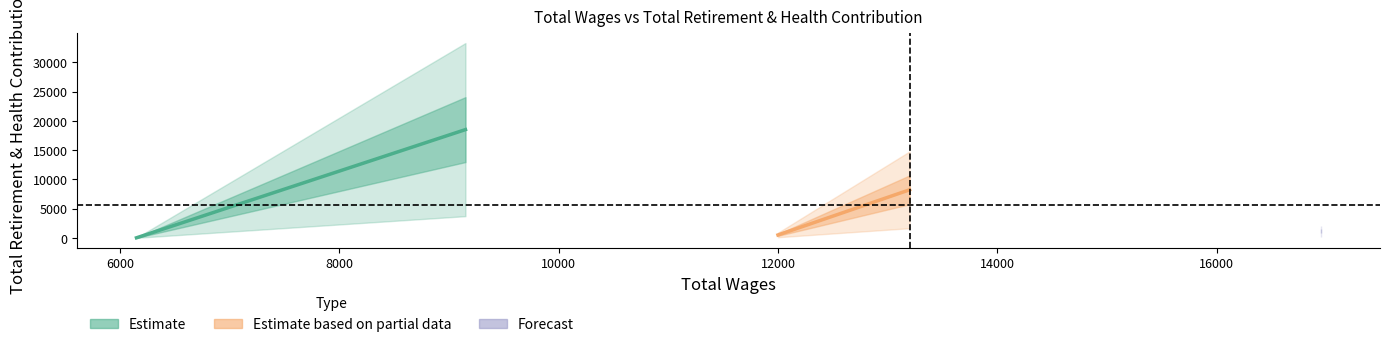

Is this an area chart (filled region under the line)?

No